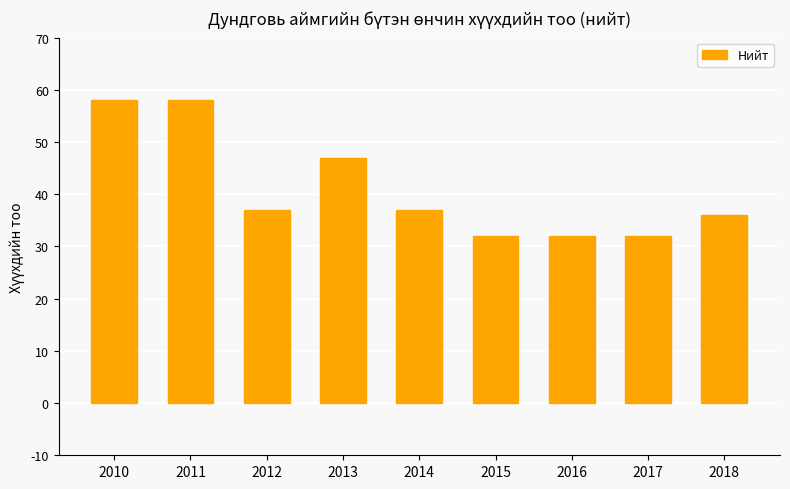

What is the ratio of the value at 2013 to the value at 2014?

1.3